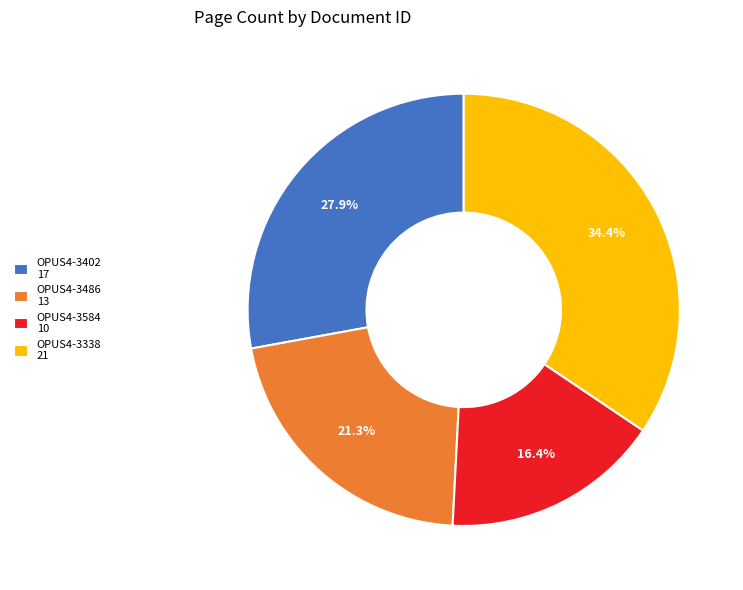

To the nearest percent, what percentage of the pie is OPUS4-3486?

21%